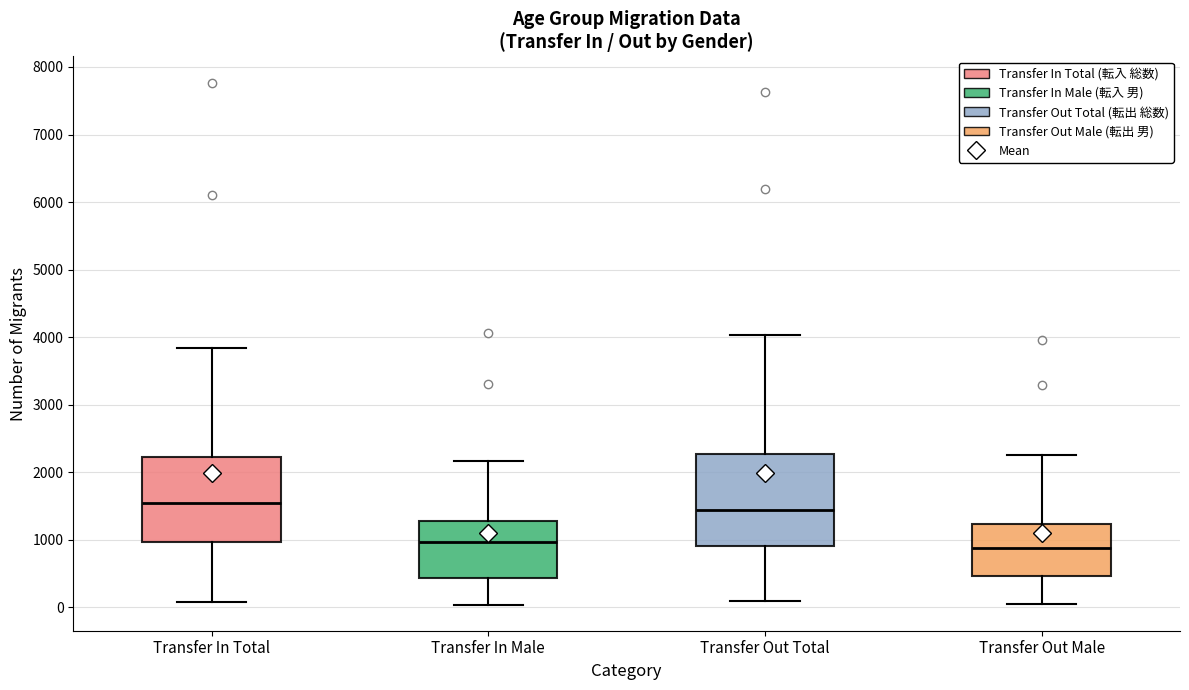

Reading left to right, transcribe this box plot: for each box, give where its median line is, the range the box spans, and where its two whiskers end, as read against the y-axis. The values are not printed on the chart, so give them approximately, as read against the axis.

Transfer In Total: median 1500, box 1000 to 2200, whiskers 100 to 3800
Transfer In Male: median 1000, box 400 to 1300, whiskers 0 to 2200
Transfer Out Total: median 1400, box 900 to 2300, whiskers 100 to 4000
Transfer Out Male: median 900, box 500 to 1200, whiskers 0 to 2300